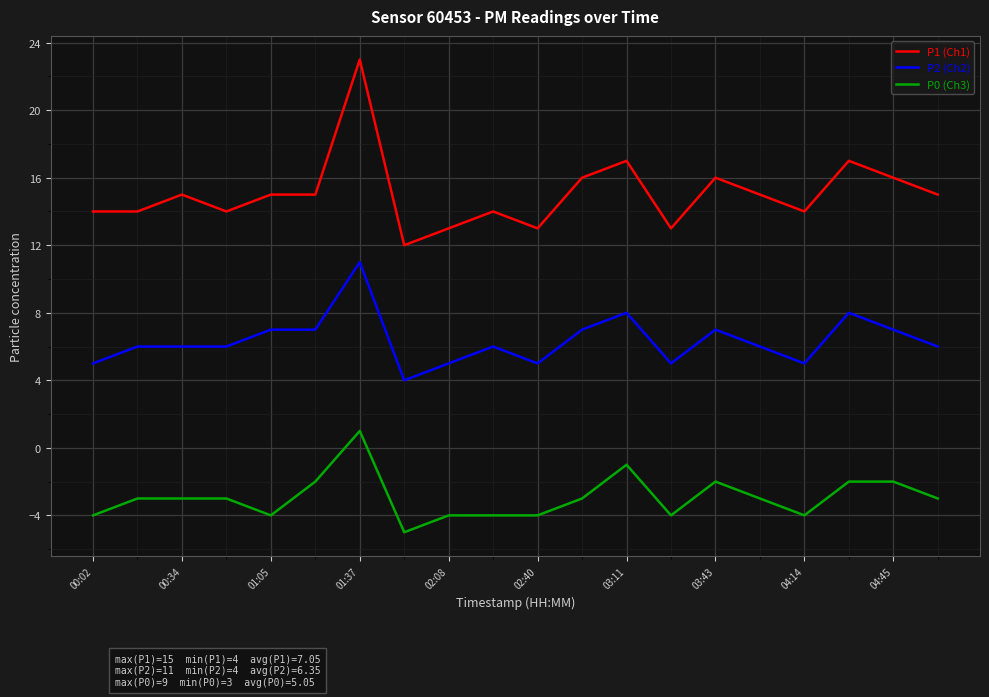

True or false: P0 (Ch3) and P1 (Ch1) intersect in this chart.

False